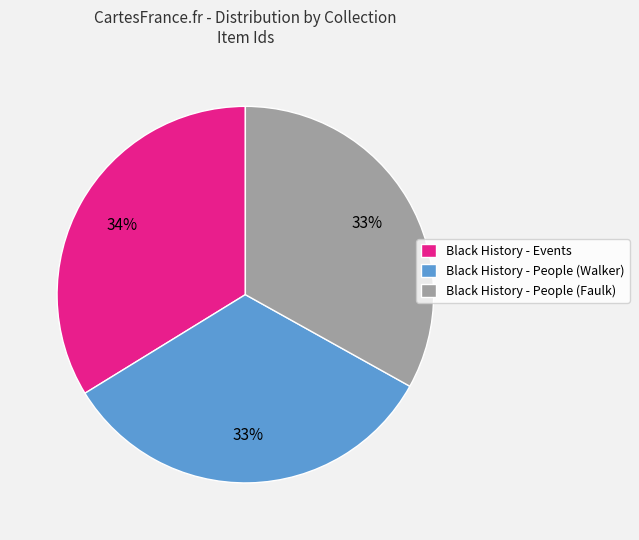

Which has a higher value, Black History - Events or Black History - People (Faulk)?

Black History - Events